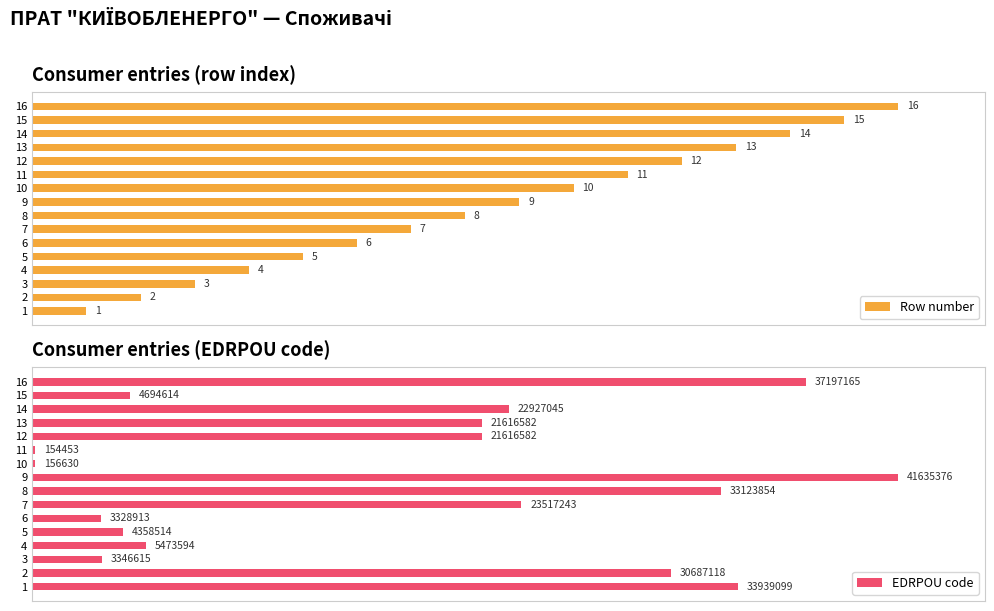

Does the chart contain any negative values?

No